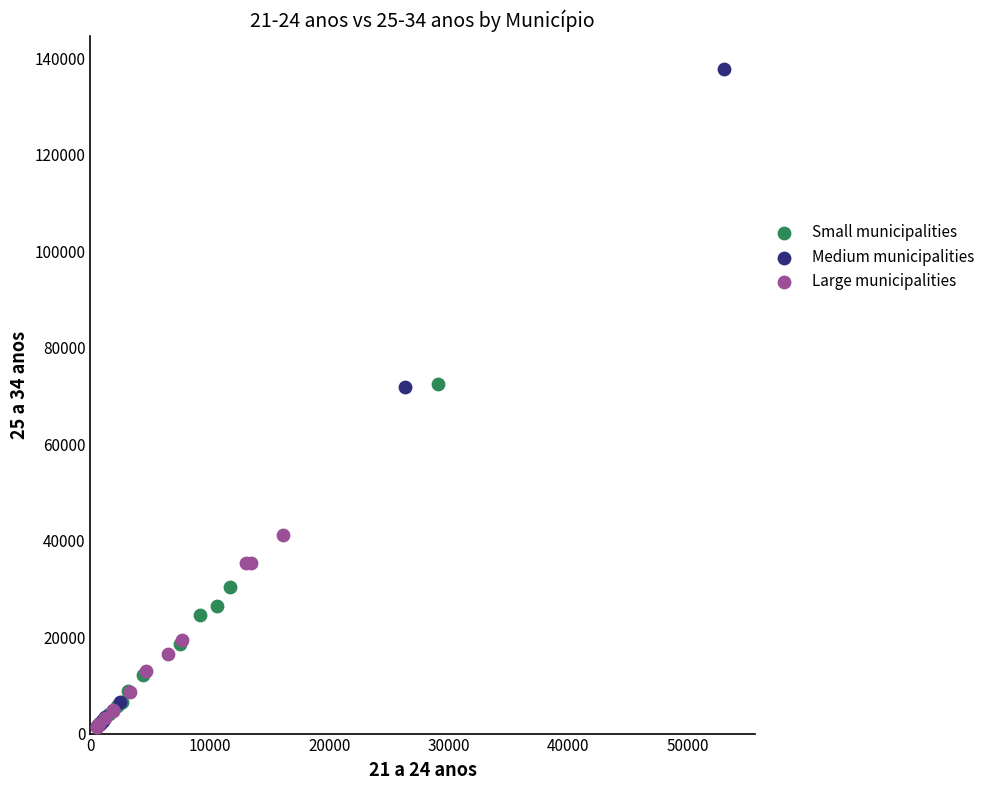

Which series reaches the maximum Y coordinate?

Medium municipalities